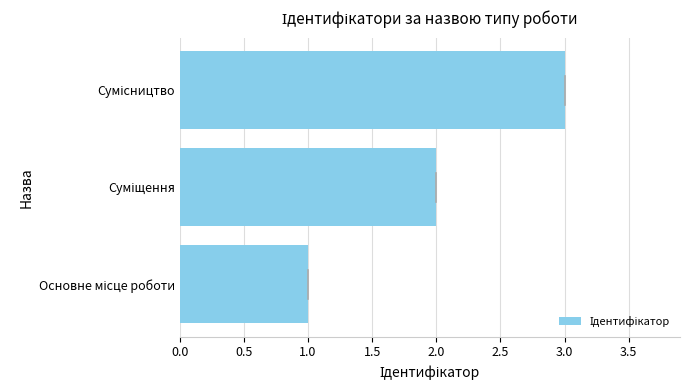

How many bars are there in total?

3